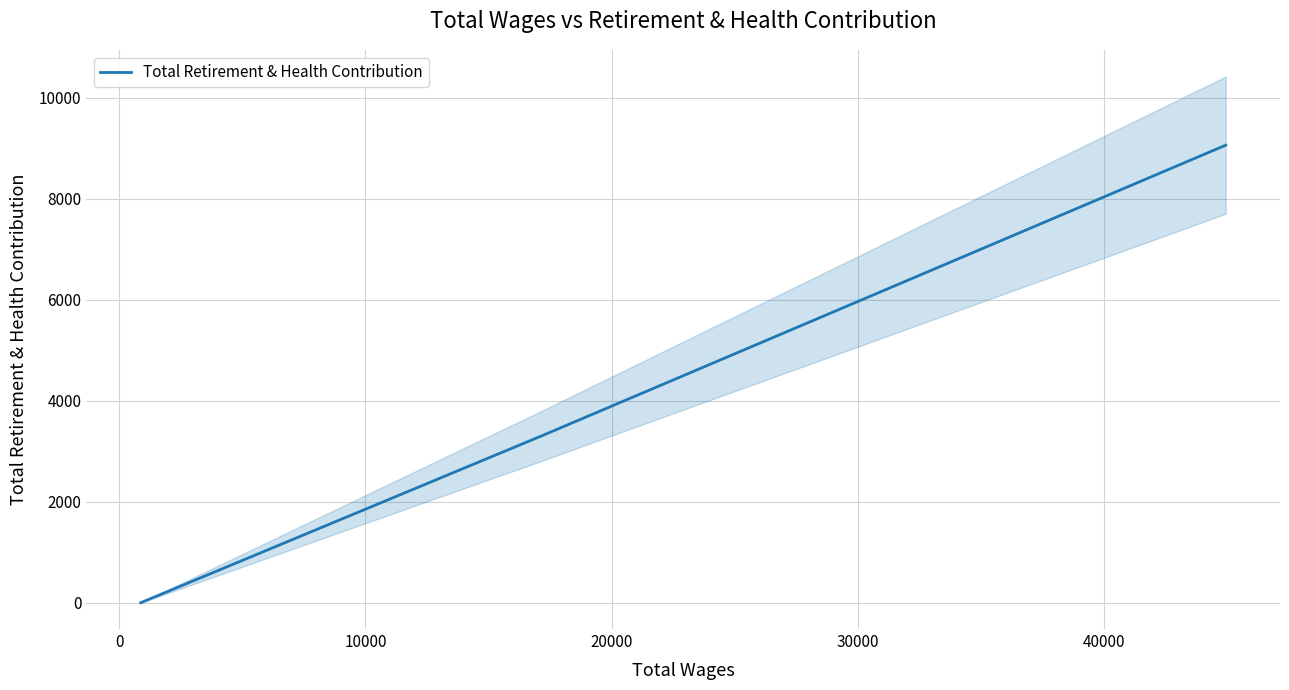

How many values in Total Retirement & Health Contribution are above zero?

2